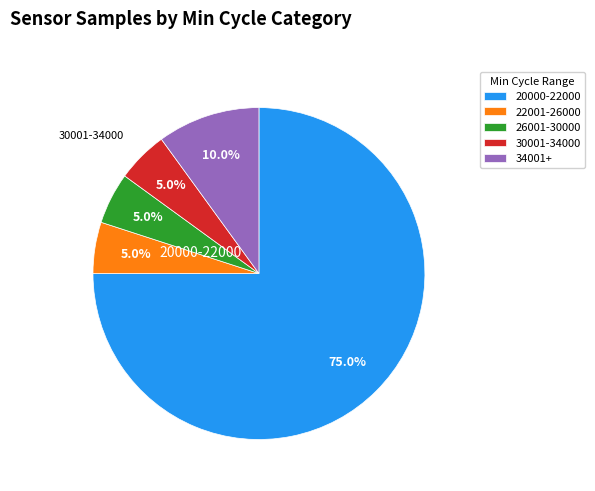

How many slices are in this pie chart?

5